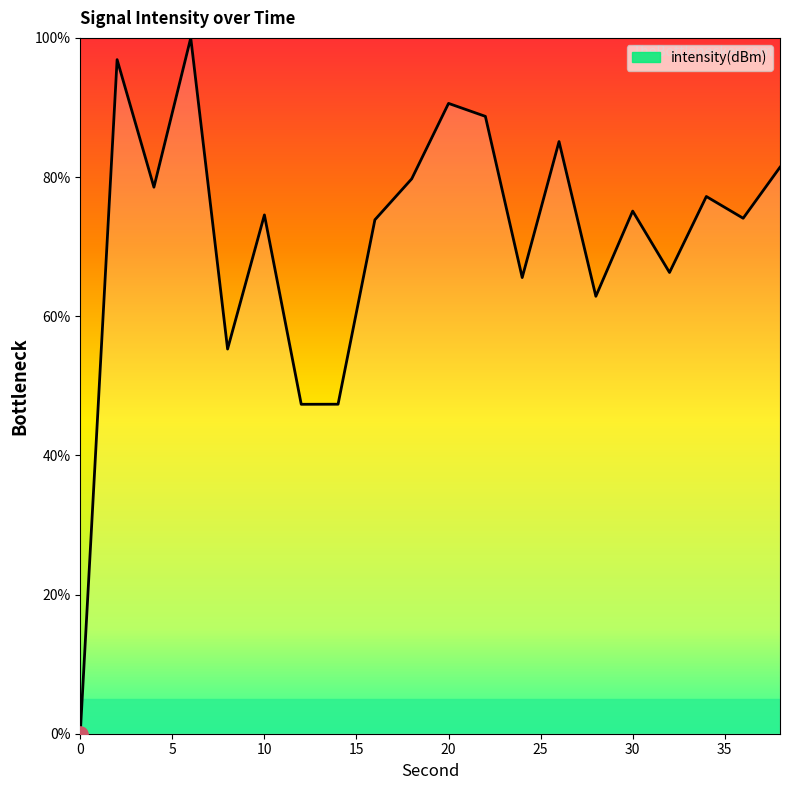

What is the greatest value displayed?

100.0